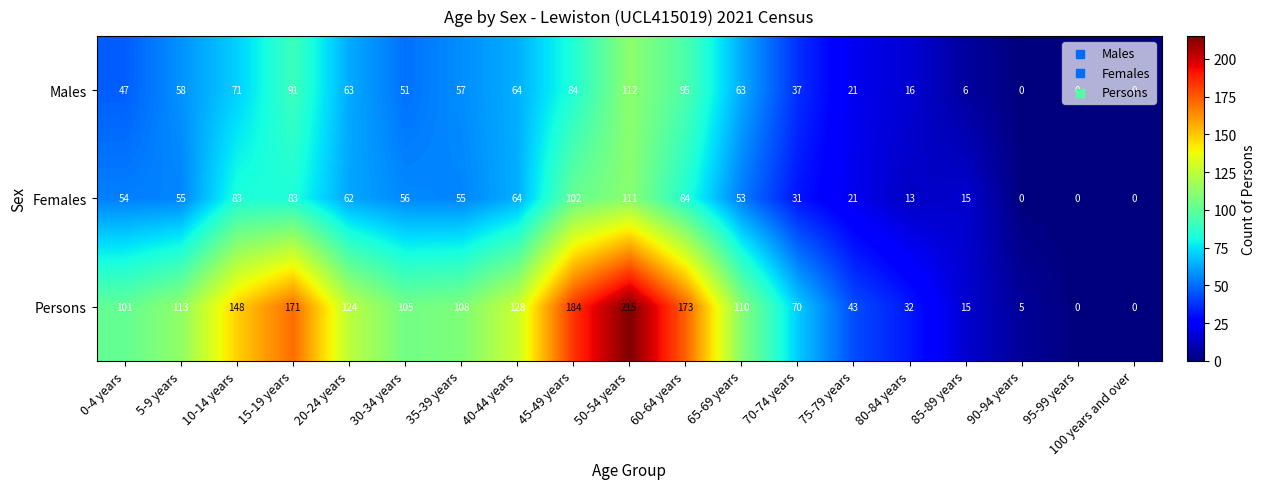

At how many categories does at least one series exceed 156?

4